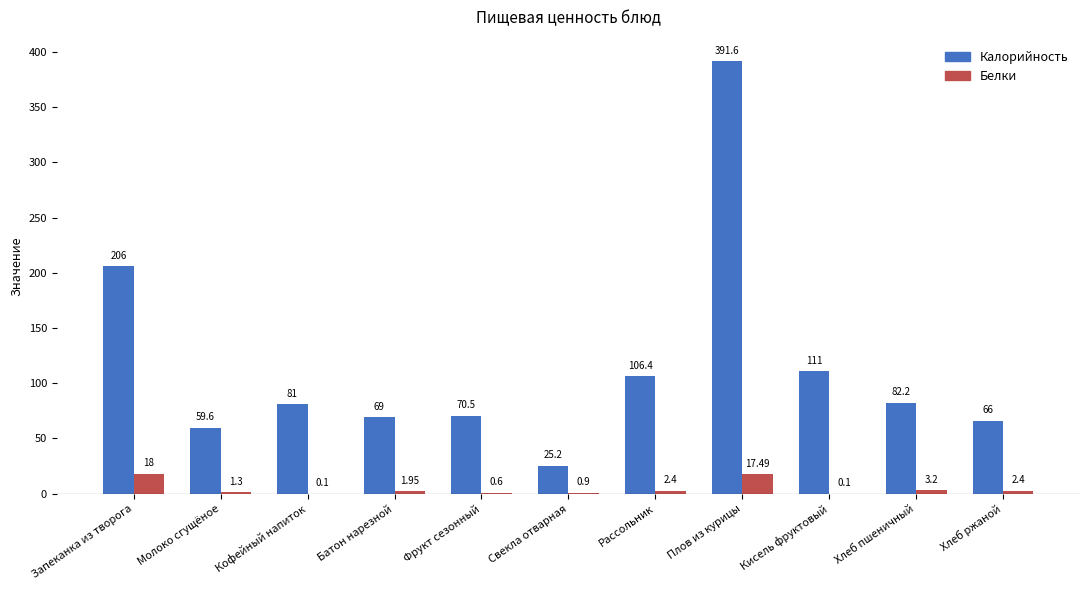

At which category is the sum across all series the highest?

Плов из курицы